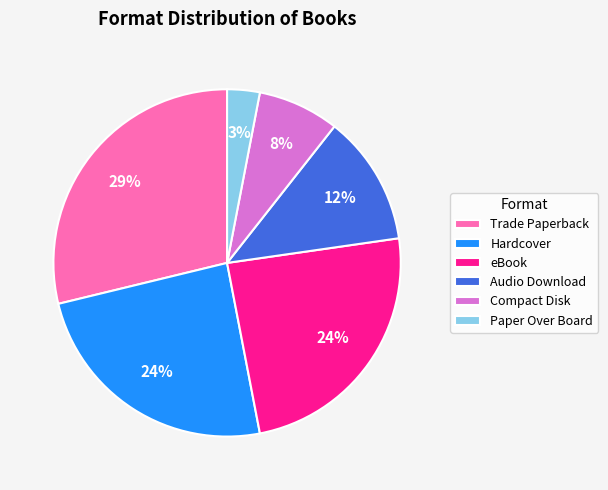

Which category has the biggest portion of the pie?

Trade Paperback